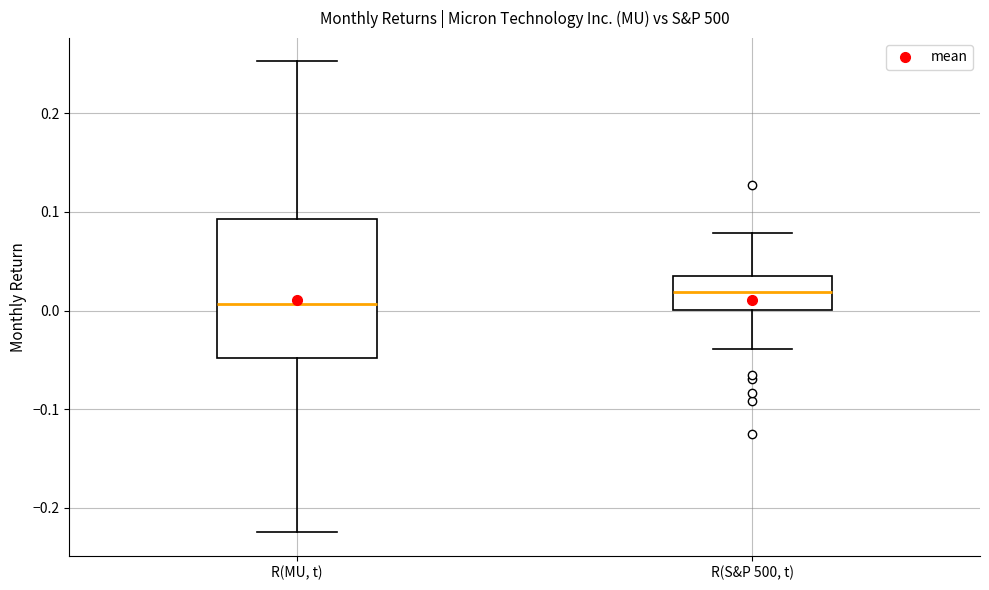

Reading left to right, read every box against the y-axis: the position of its median line, the range the box covers, and the ends of its whiskers. The values are not printed on the chart, so give them approximately, as read against the axis.

R(MU, t): median 0.01, box -0.05 to 0.09, whiskers -0.22 to 0.25
R(S&P 500, t): median 0.02, box 0.00 to 0.04, whiskers -0.04 to 0.08